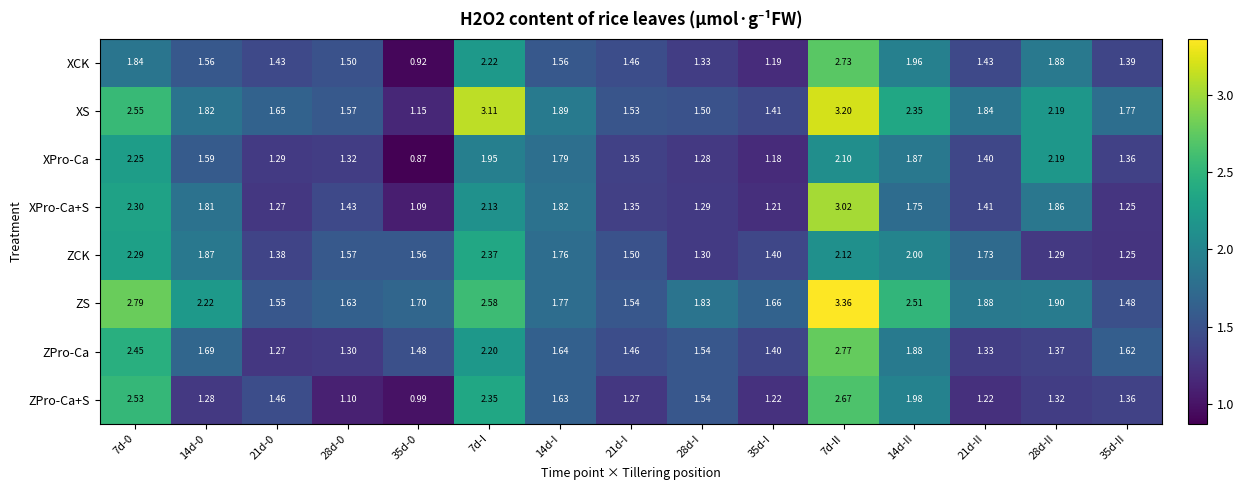

List the series in order of their peak value, highest first.

ZS, XS, XPro-Ca+S, ZPro-Ca, XCK, ZPro-Ca+S, ZCK, XPro-Ca